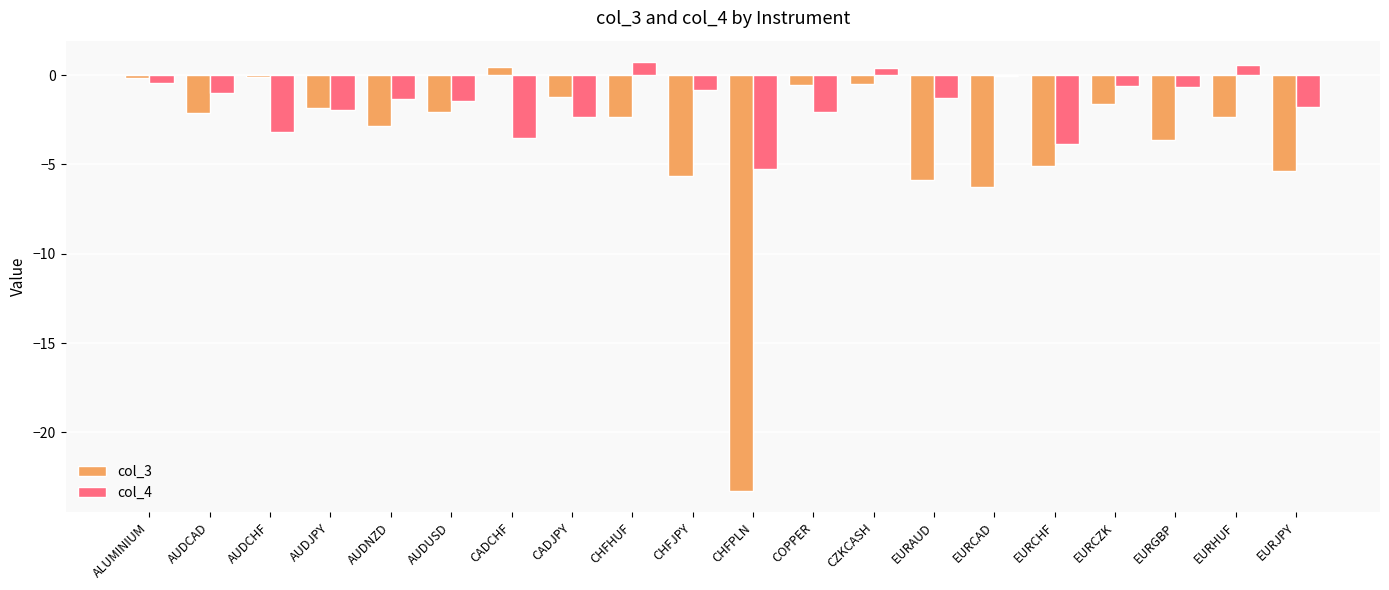

What is the difference between the col_3 values at AUDNZD and EURCAD?

3.5